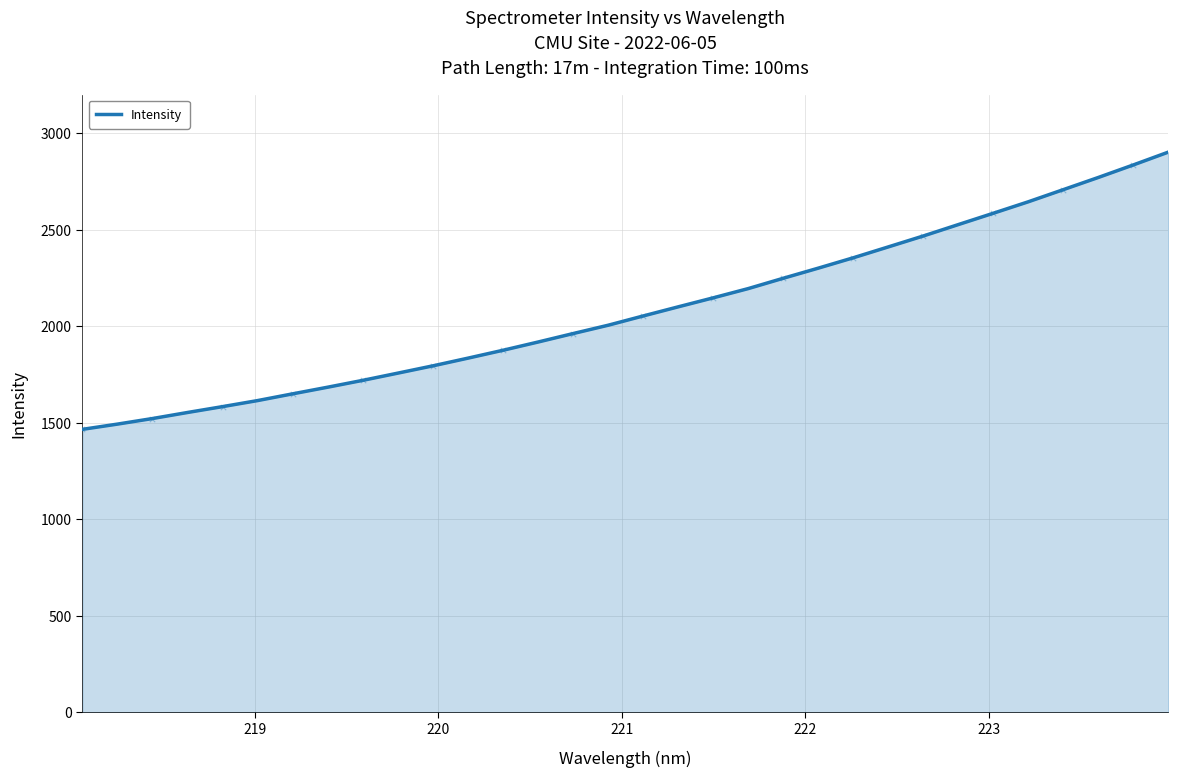

What is the greatest value displayed?

2901.7